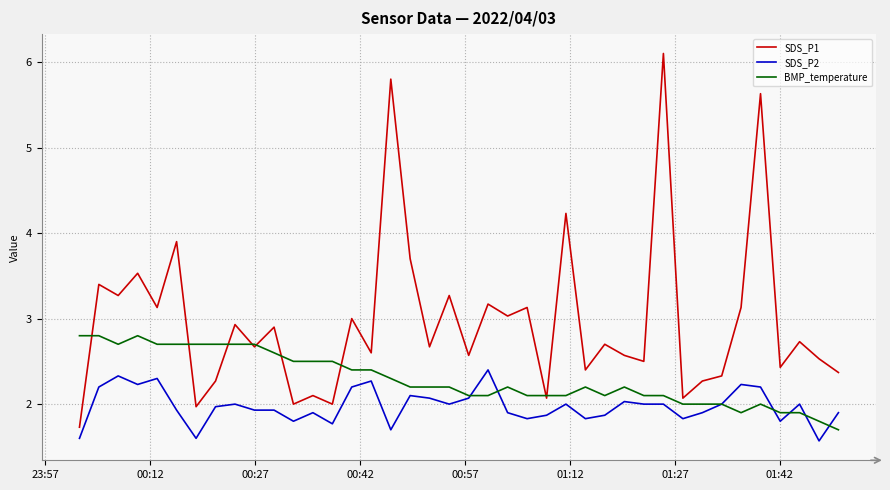

True or false: SDS_P1 and SDS_P2 intersect in this chart.

False